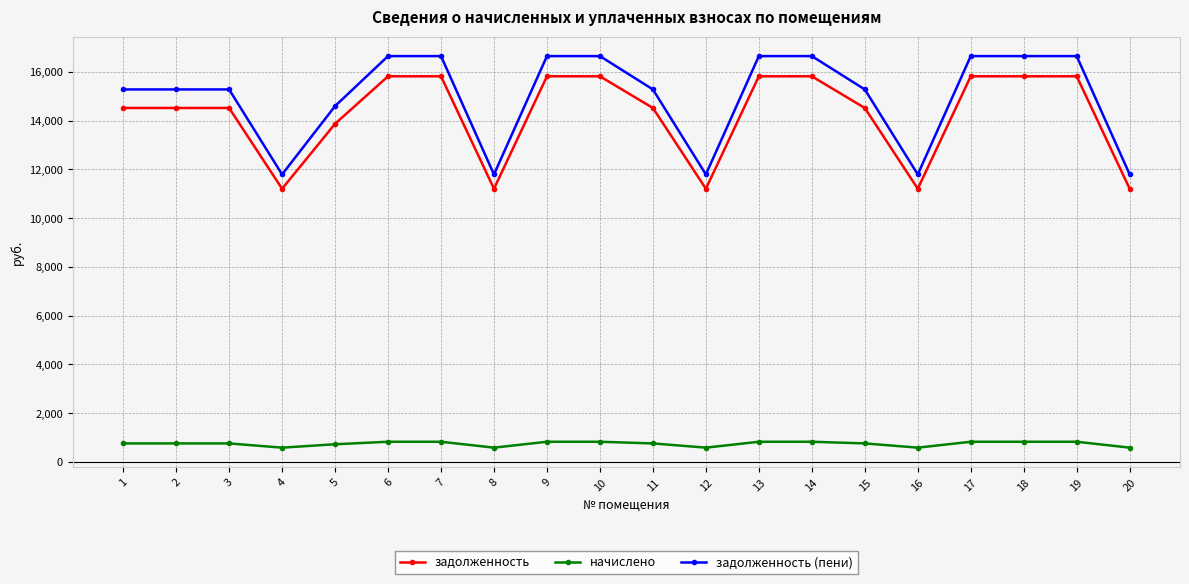

What is the difference between the maximum and minimum values in the задолженность (пени) series?

4854.2